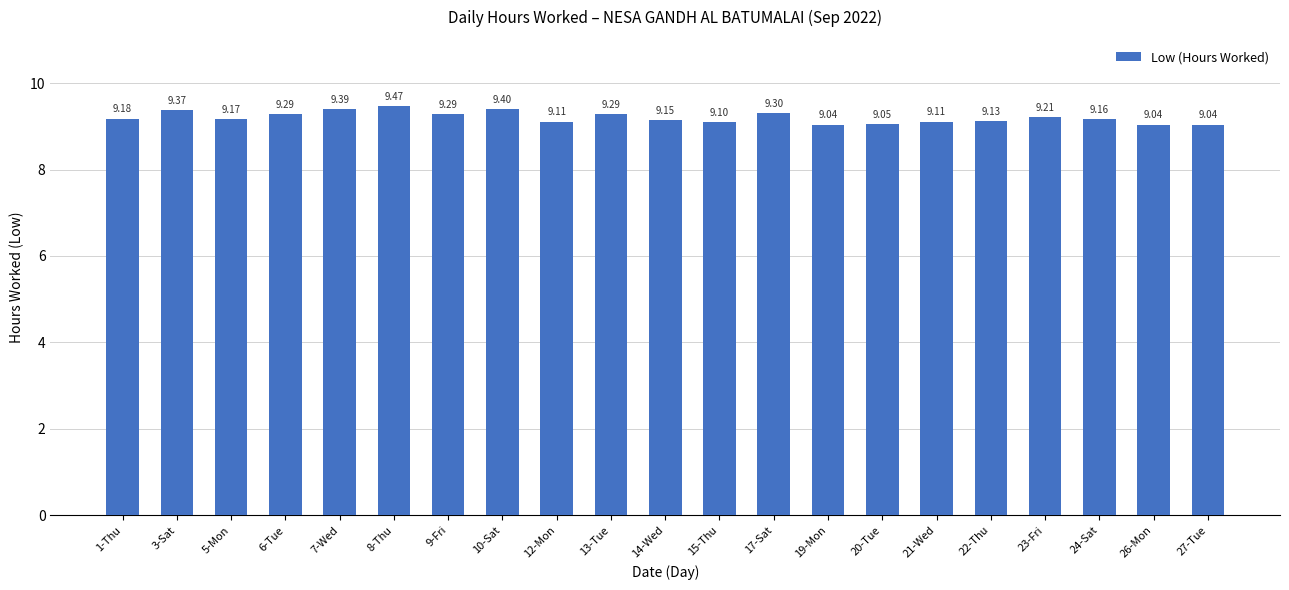

What is the label of the 15th bar from the right?

9-Fri